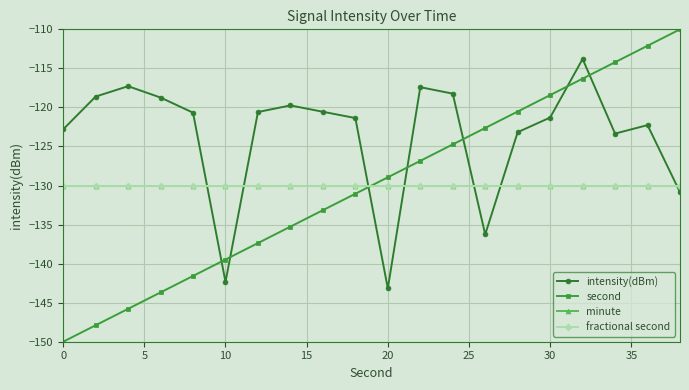

Reading left to right, list all the values displayed in this chart.

intensity(dBm): -122.8	-118.6	-117.3	-118.7	-120.7	-142.3	-120.6	-119.7	-120.6	-121.4	-143.2	-117.4	-118.2	-136.3	-123.2	-121.3	-113.8	-123.4	-122.3	-130.9
second: -150.0	-147.9	-145.8	-143.7	-141.6	-139.5	-137.4	-135.3	-133.2	-131.1	-128.9	-126.8	-124.7	-122.6	-120.5	-118.4	-116.3	-114.2	-112.1	-110.0
minute: -130.0	-130.0	-130.0	-130.0	-130.0	-130.0	-130.0	-130.0	-130.0	-130.0	-130.0	-130.0	-130.0	-130.0	-130.0	-130.0	-130.0	-130.0	-130.0	-130.0
fractional second: -130.0	-130.0	-130.0	-130.0	-130.0	-130.0	-130.0	-130.0	-130.0	-130.0	-130.0	-130.0	-130.0	-130.0	-130.0	-130.0	-130.0	-130.0	-130.0	-130.0